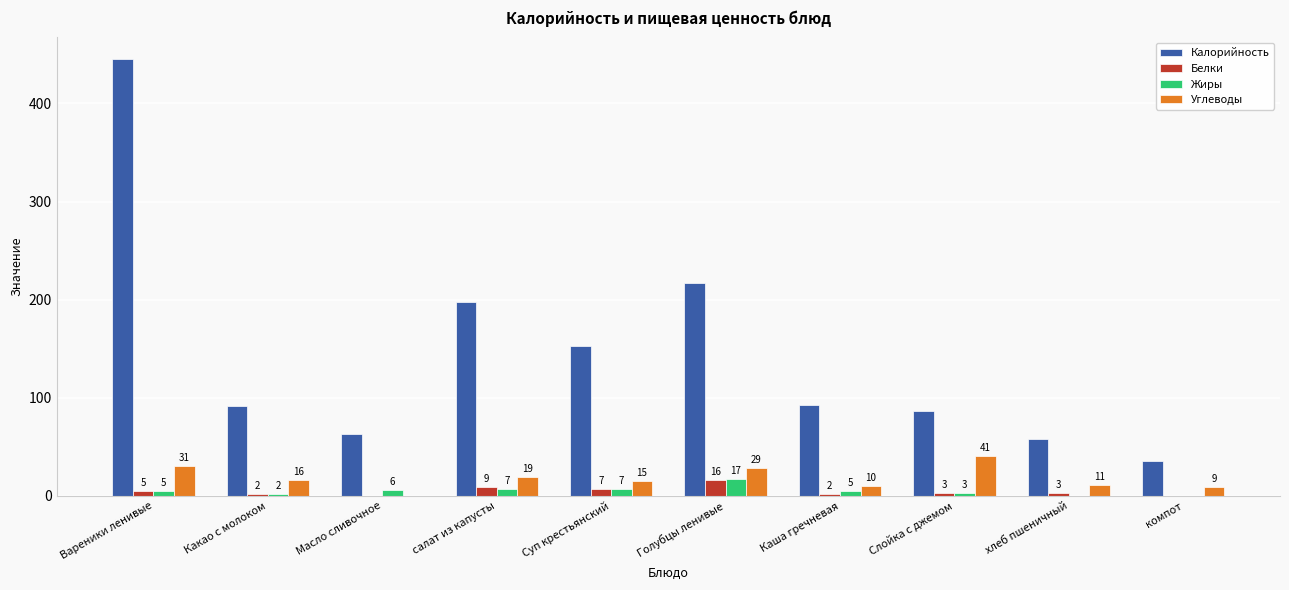

What is the difference between the Белки values at Масло сливочное and салат из капусты?

9